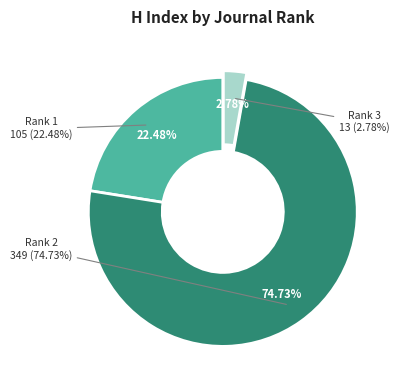

How many slices are in this pie chart?

3